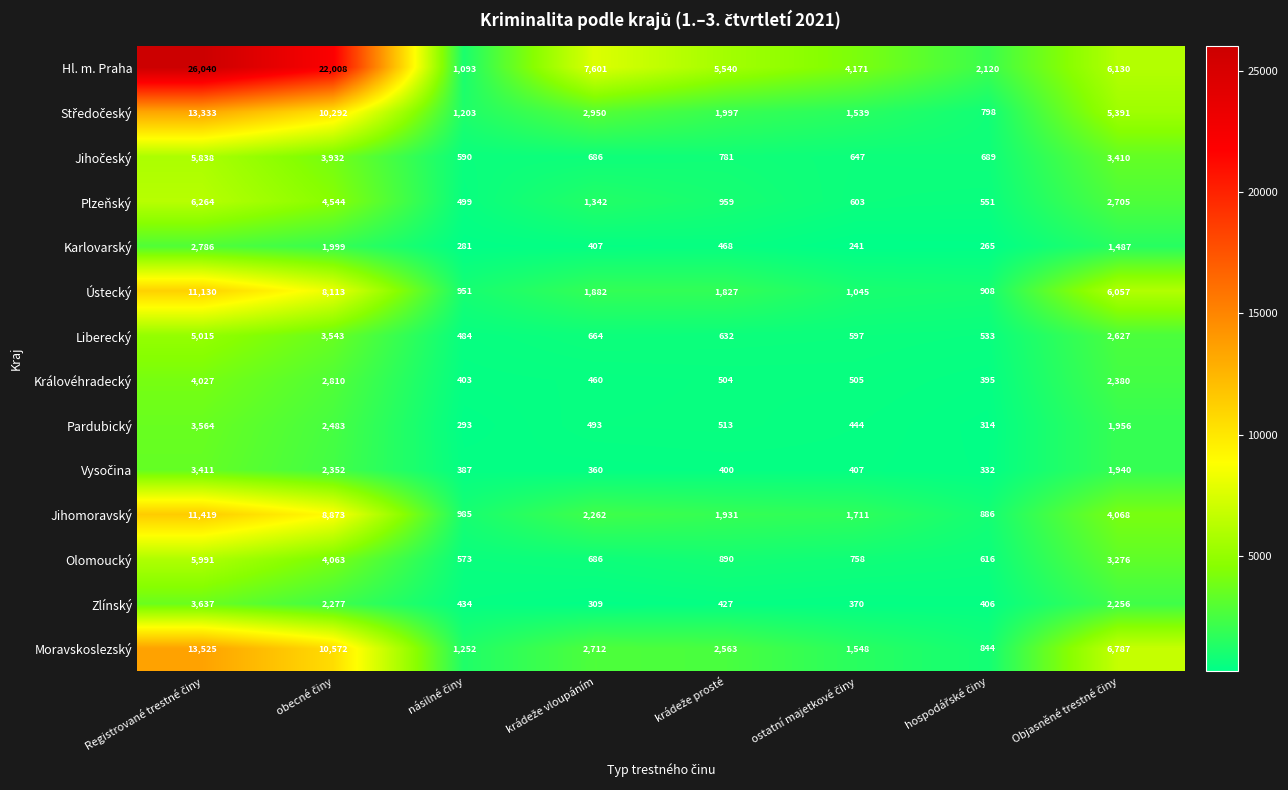

Which series has the largest total across all categories?

Hl. m. Praha